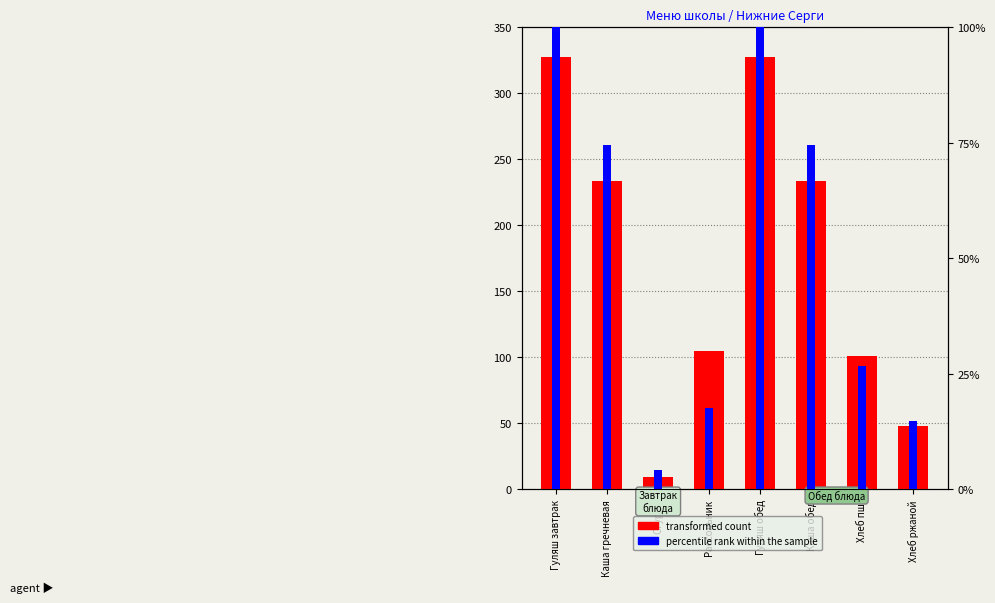

Reading left to right, extract all data points from this chart.

transformed count: Гуляш завтрак=327.3	Каша гречневая=233.8	Огурец=9.4	Рассольник=104.9	Гуляш обед=327.3	Каша обед=233.8	Хлеб пш.=100.8	Хлеб ржаной=48.0
percentile rank within the sample: Гуляш завтрак=100.0	Каша гречневая=74.5	Огурец=4.2	Рассольник=17.7	Гуляш обед=100.0	Каша обед=74.5	Хлеб пш.=26.8	Хлеб ржаной=14.8